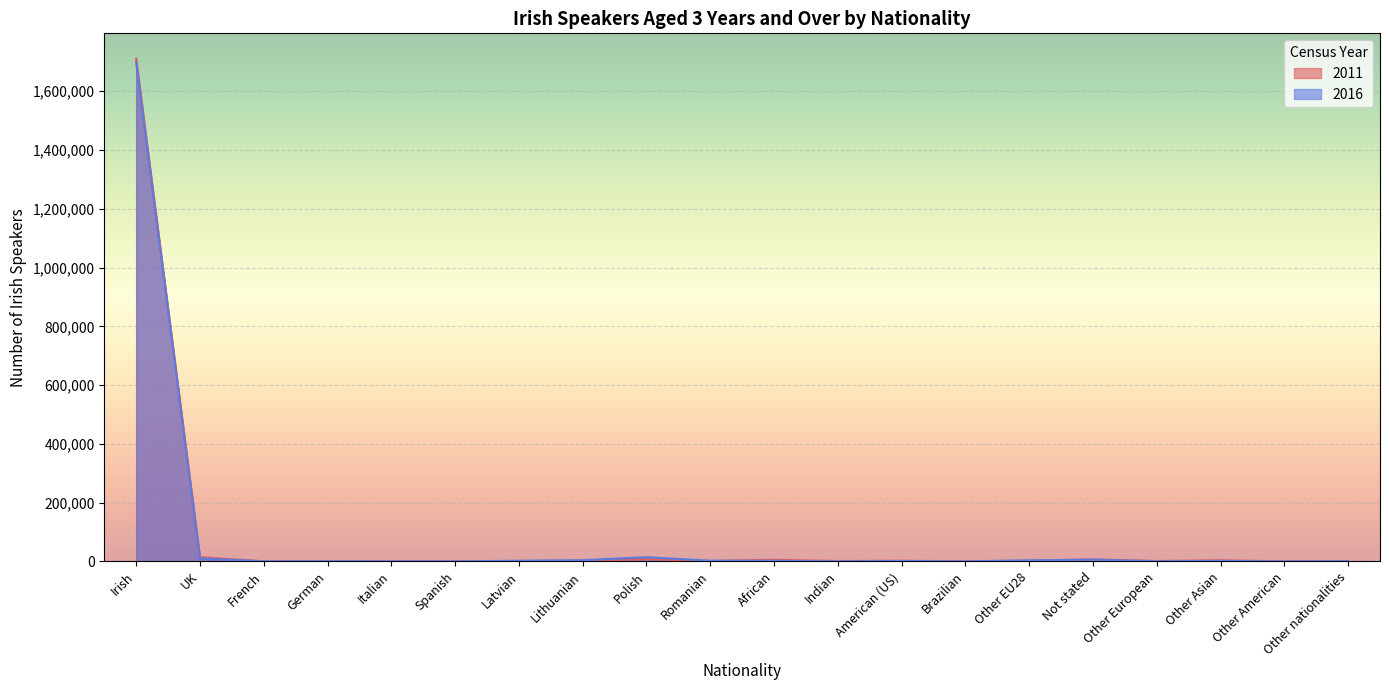

Rank the series by their average value, from lowest to highest.

2016, 2011